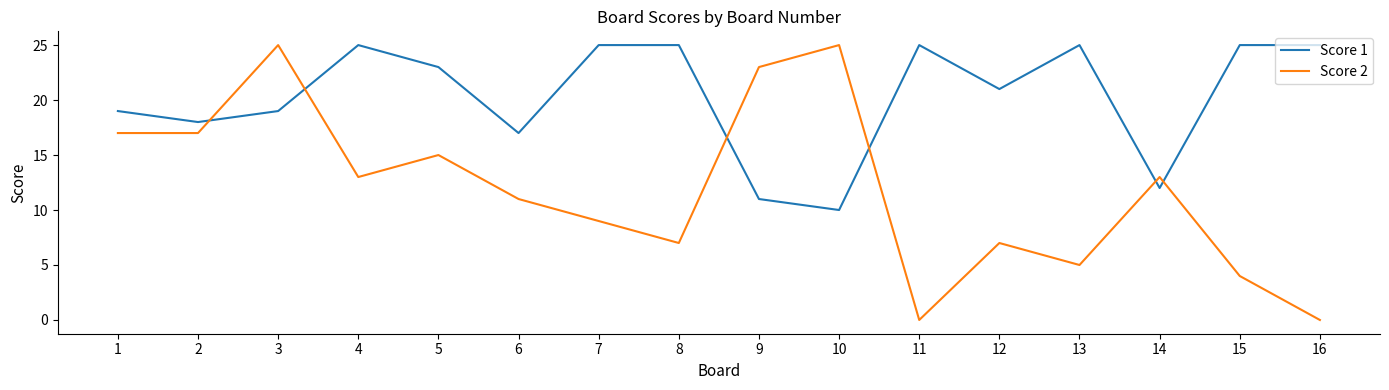

What are all the series names shown in the legend?

Score 1, Score 2